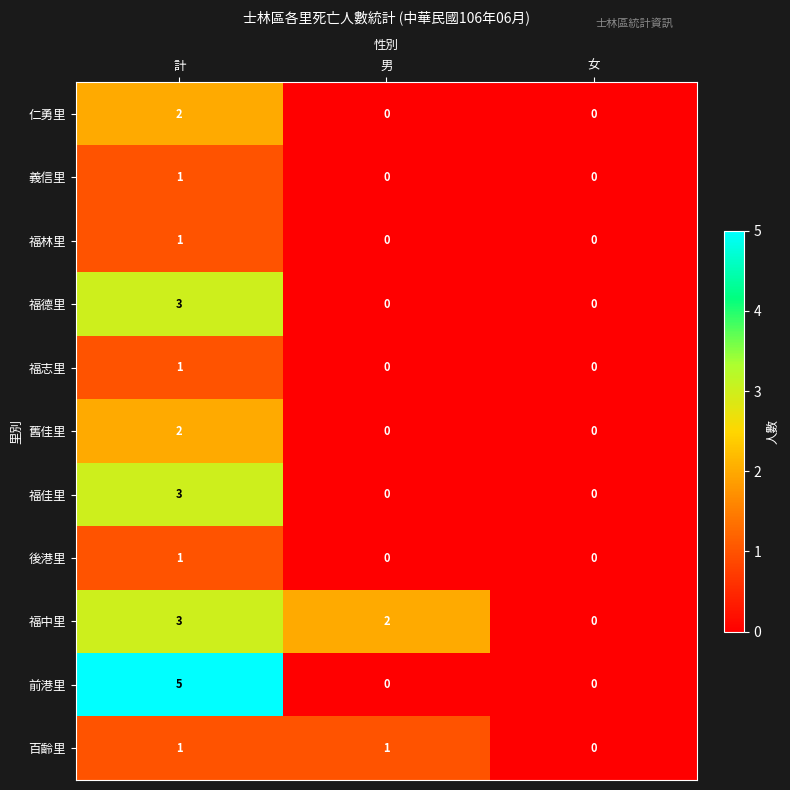

True or false: 舊佳里 has a value of -1 at 女.

False